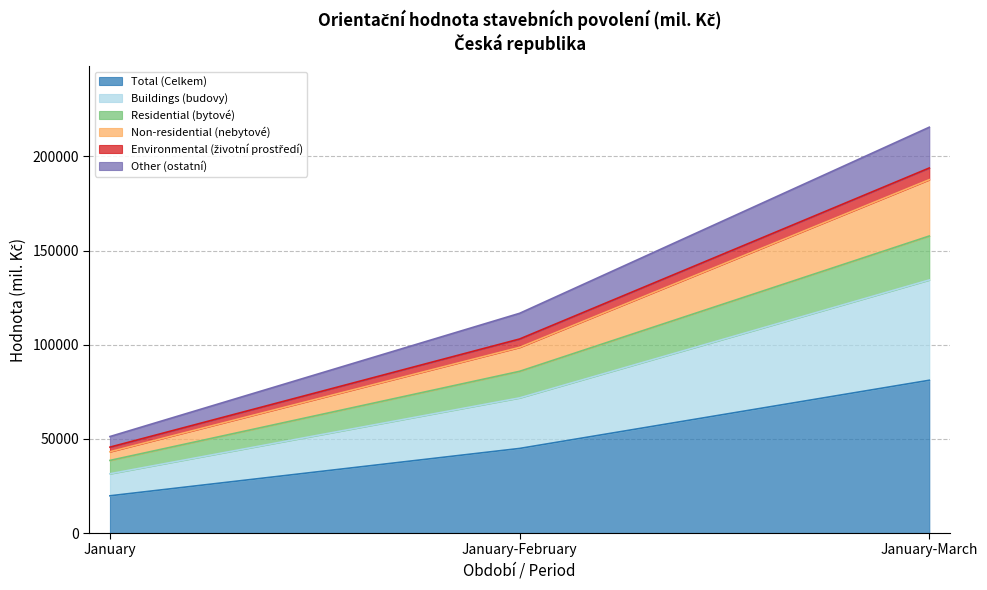

Which has a higher value, January-March or January?

January-March